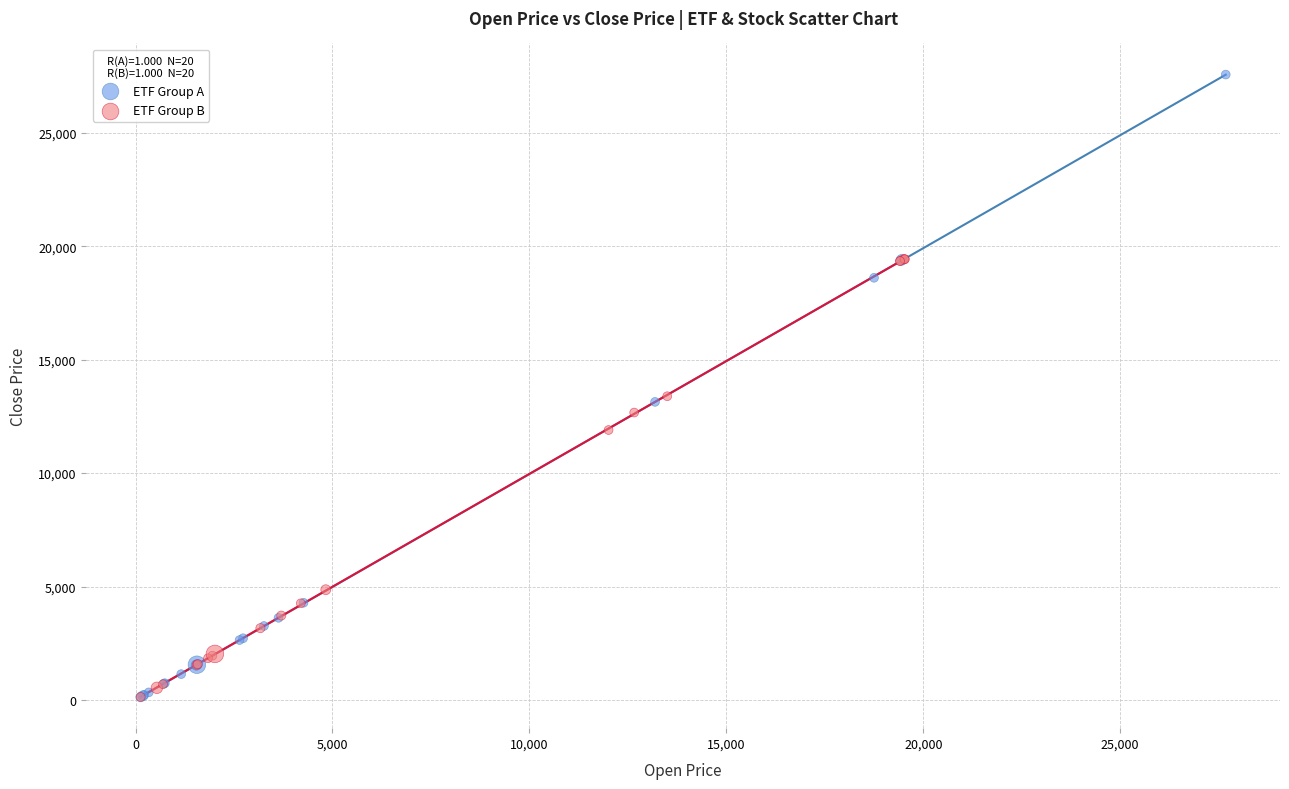

Which series has the largest Y range (max minus min)?

ETF Group A